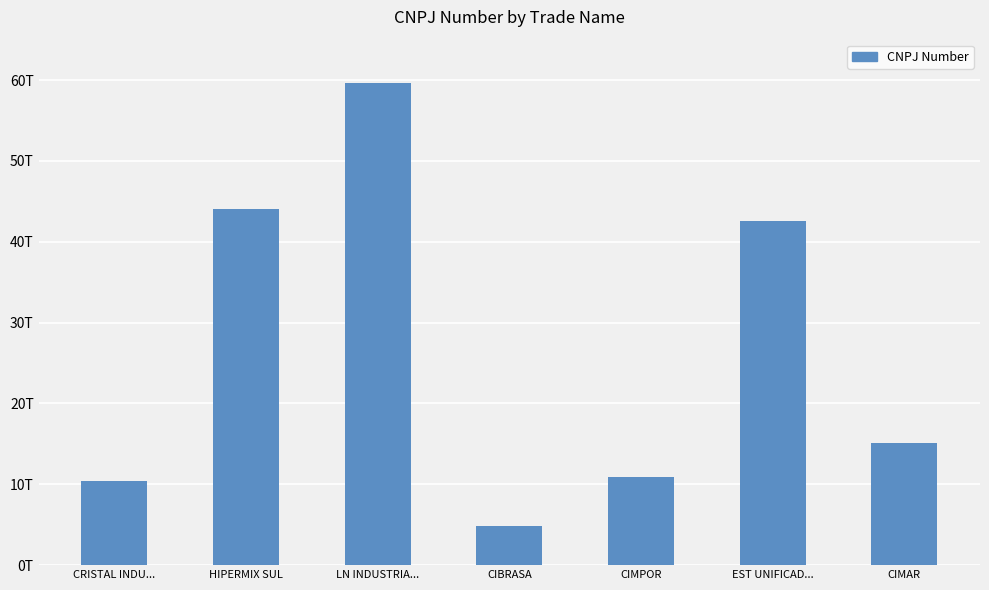

What position from the right is CIMAR?

1